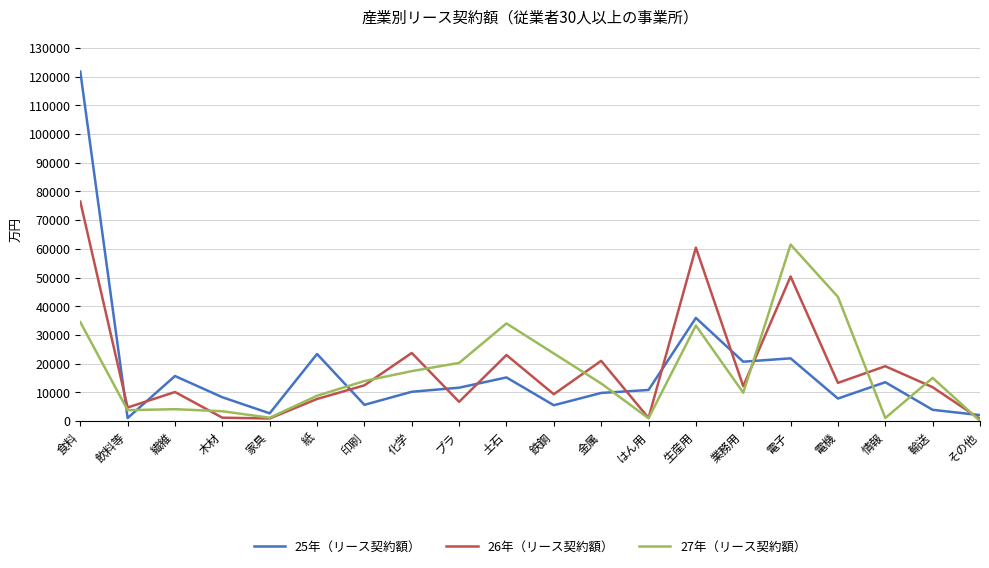

What is the average value of the 26年（リース契約額） series?

18315